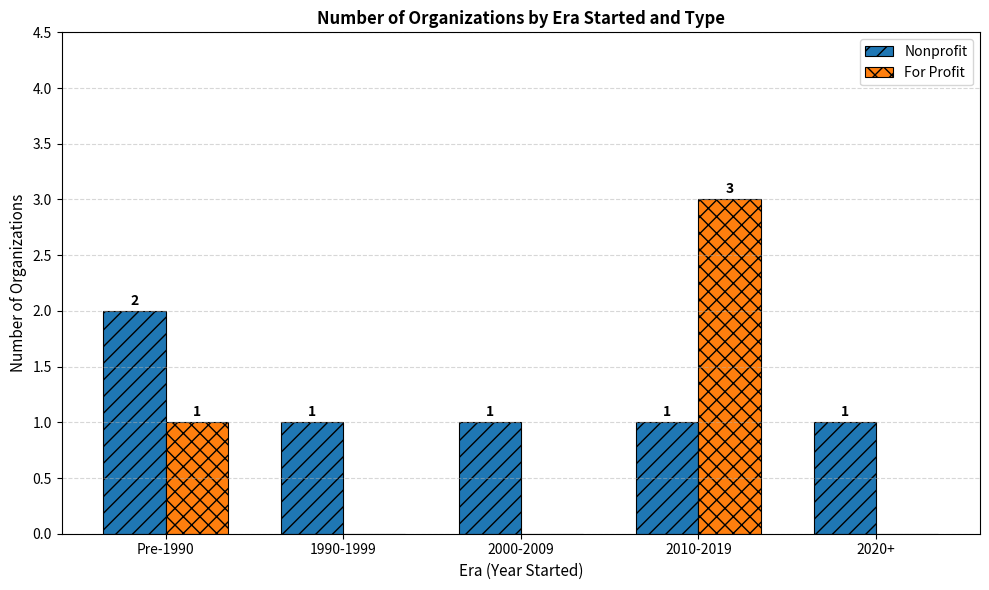

The value of Nonprofit at Pre-1990 is 3. True or false?

False